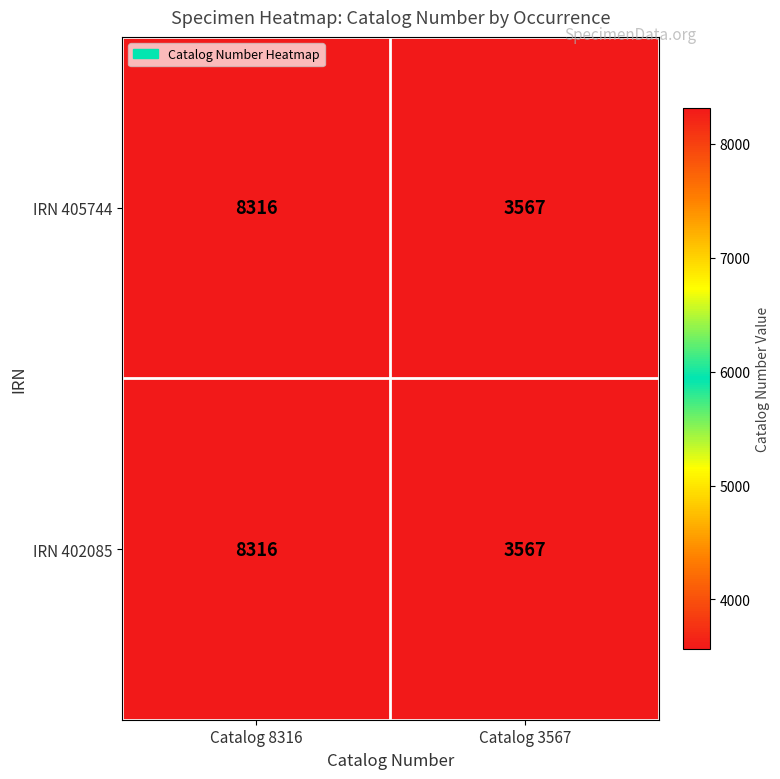

What is the smallest value displayed?

3567